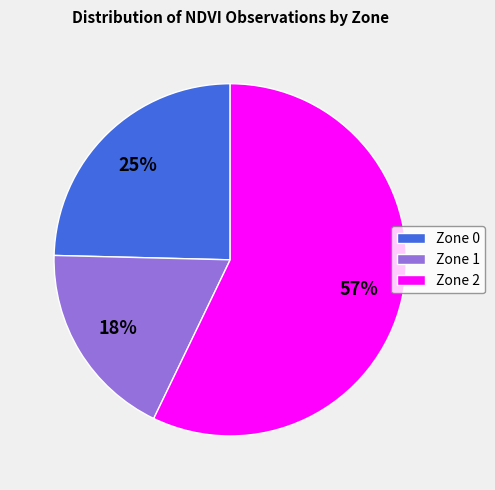

To the nearest percent, what percentage of the pie is Zone 1?

18%